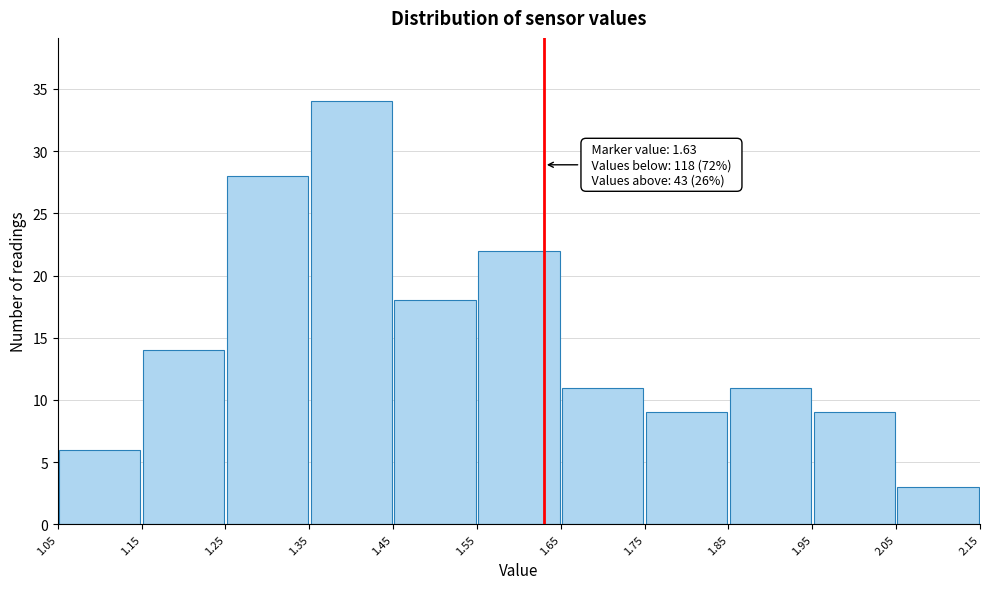

Which range on the x-axis has the tallest bar?

1.35 to 1.45